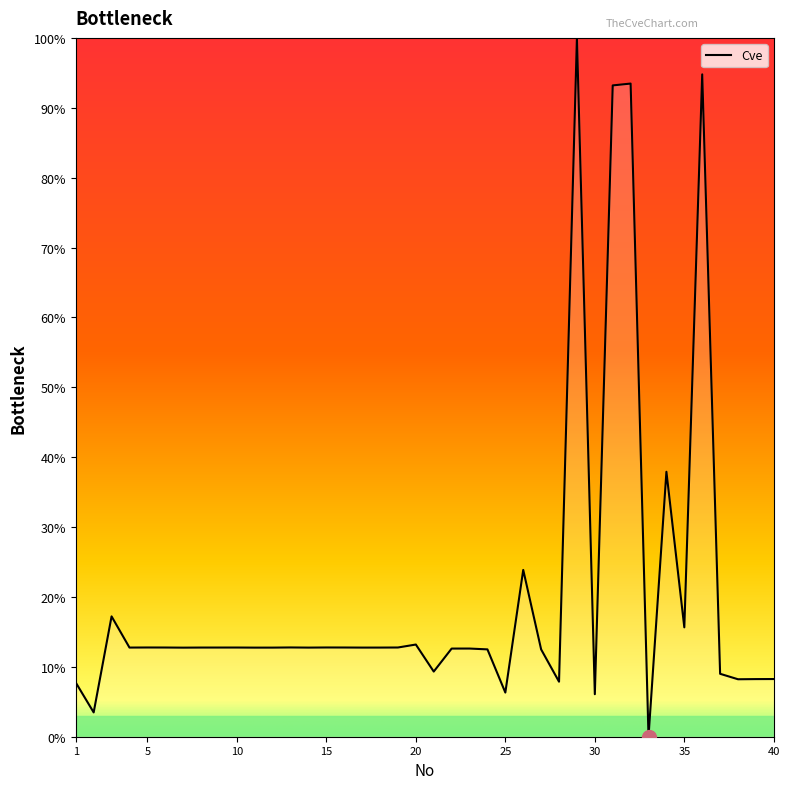

What is the difference between the maximum and second lowest values?

96.5